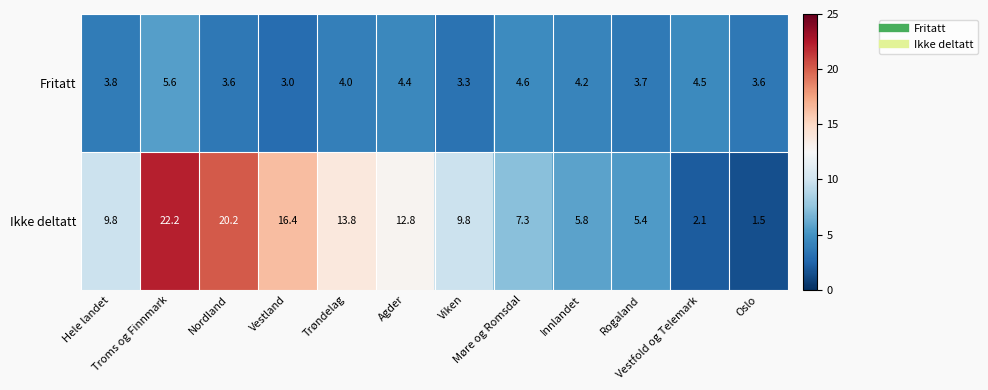

Rank the series by their maximum value, from highest to lowest.

Ikke deltatt, Fritatt